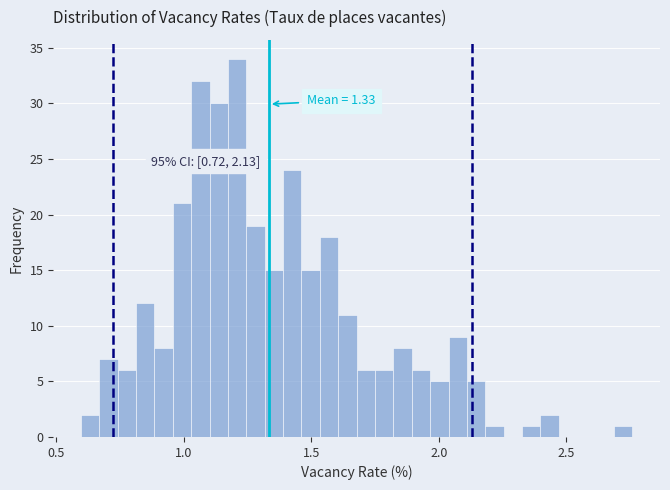

Around what value on the x-axis is the tallest bar? Give the approximate position of its centre, as read against the axis.

1.20